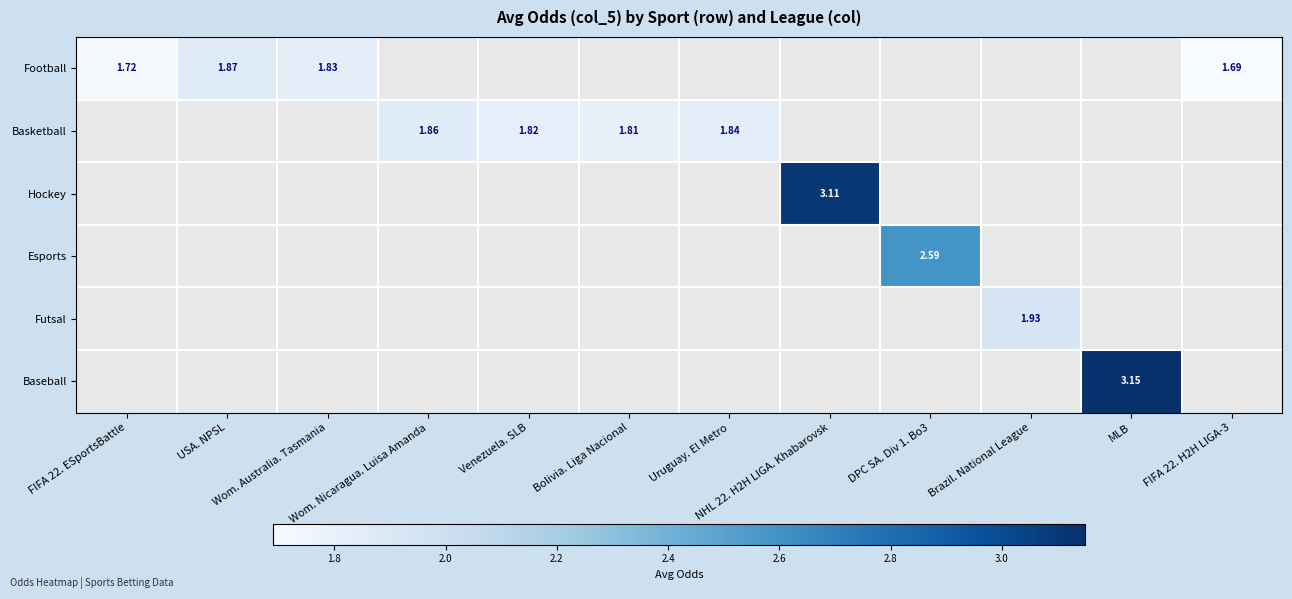

Which series has the largest range (max minus min)?

Football